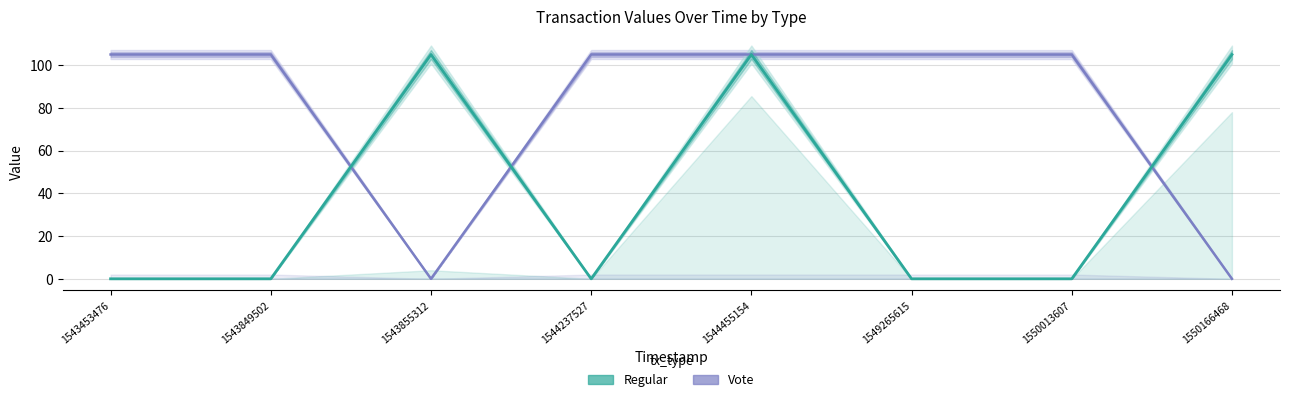

Reading left to right, extract all data points from this chart.

Vote value: 105.0	105.0	0.0	105.0	105.0	104.9	104.9	0.0
Regular value: 0.0	0.0	105.0	0.0	105.0	0.0	0.0	104.9